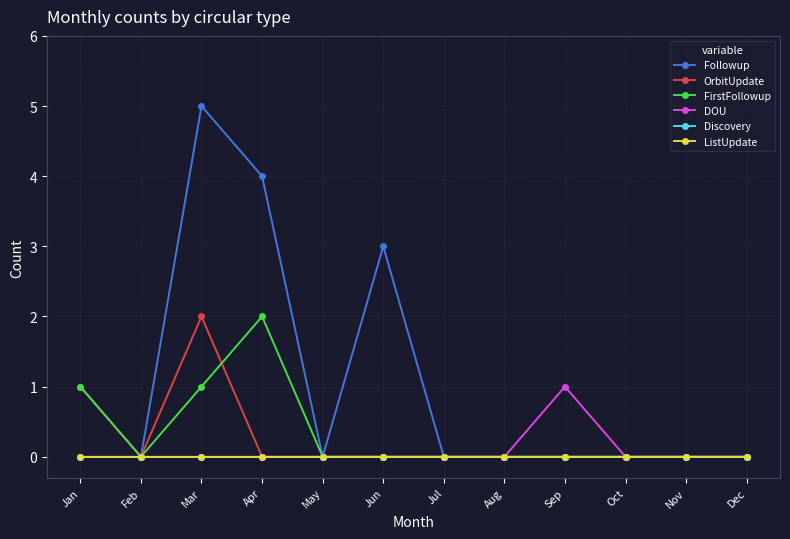

What is the difference between the maximum and minimum values in the DOU series?

1